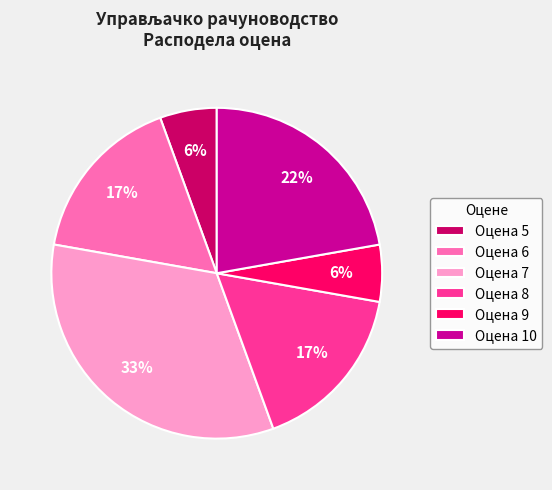

To the nearest percent, what is the combined percentage of Оцена 6 and Оцена 10?

39%